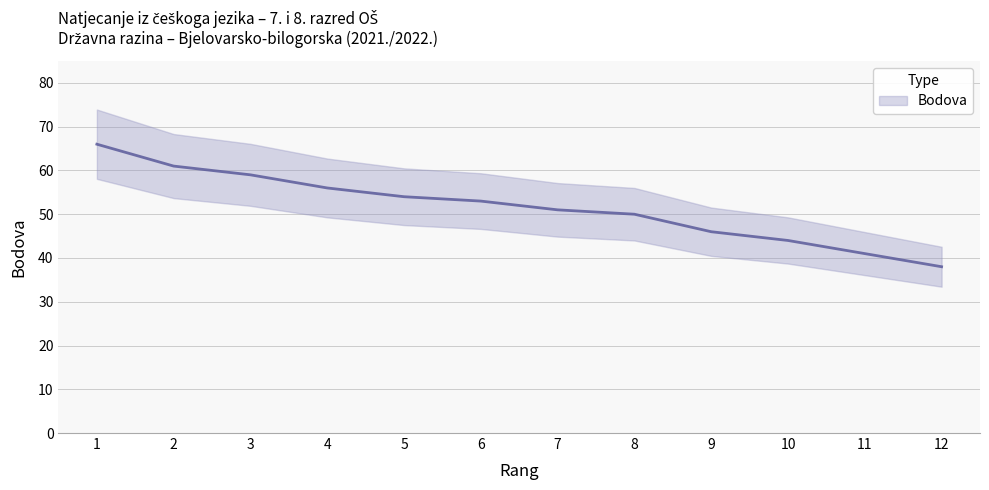

What is the maximum value shown in the chart?

66